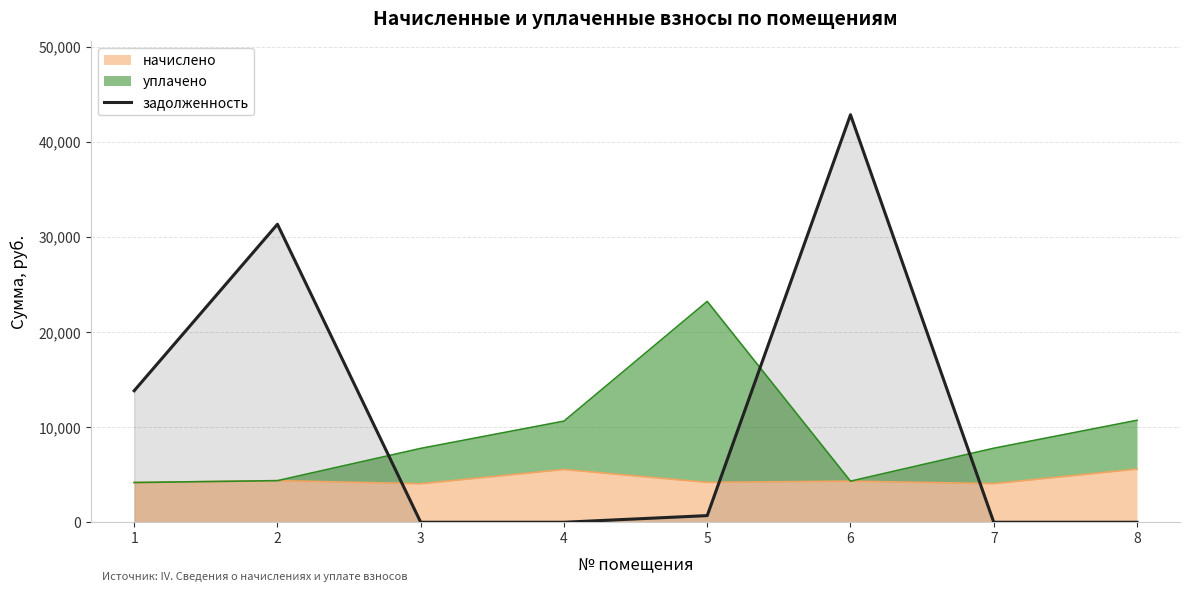

Reading left to right, list all the values displayed in this chart.

13829.2	31338.1	0.0	0.0	699.2	42850.8	0.0	0.0